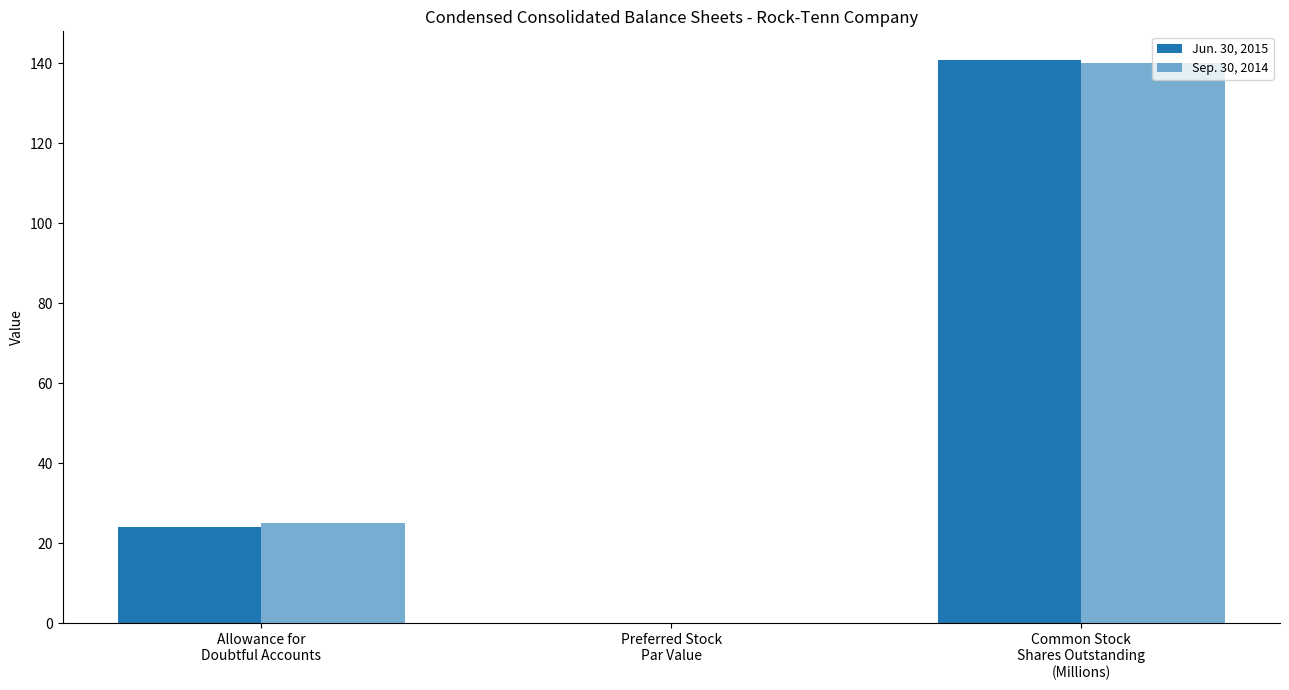

Rank the series at Allowance for
Doubtful Accounts from highest to lowest value.

Sep. 30, 2014, Jun. 30, 2015